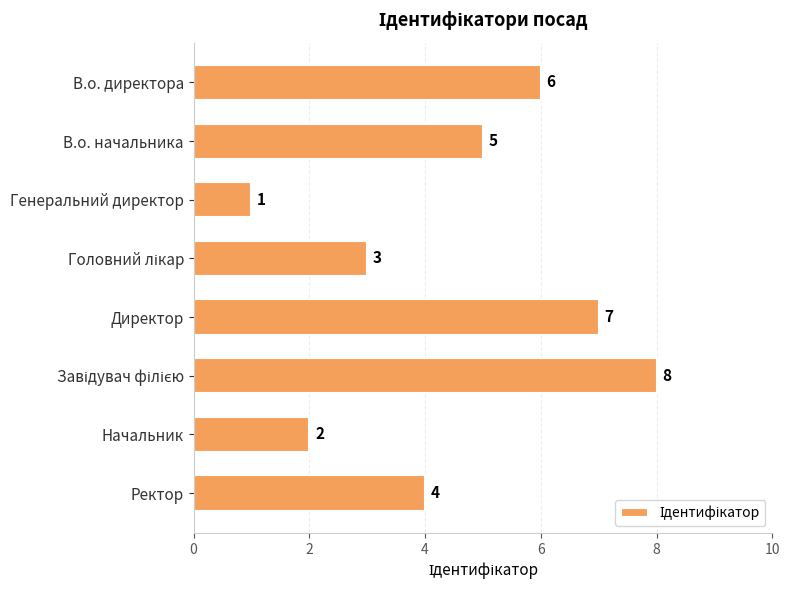

At which label is the value closest to 4?

Ректор